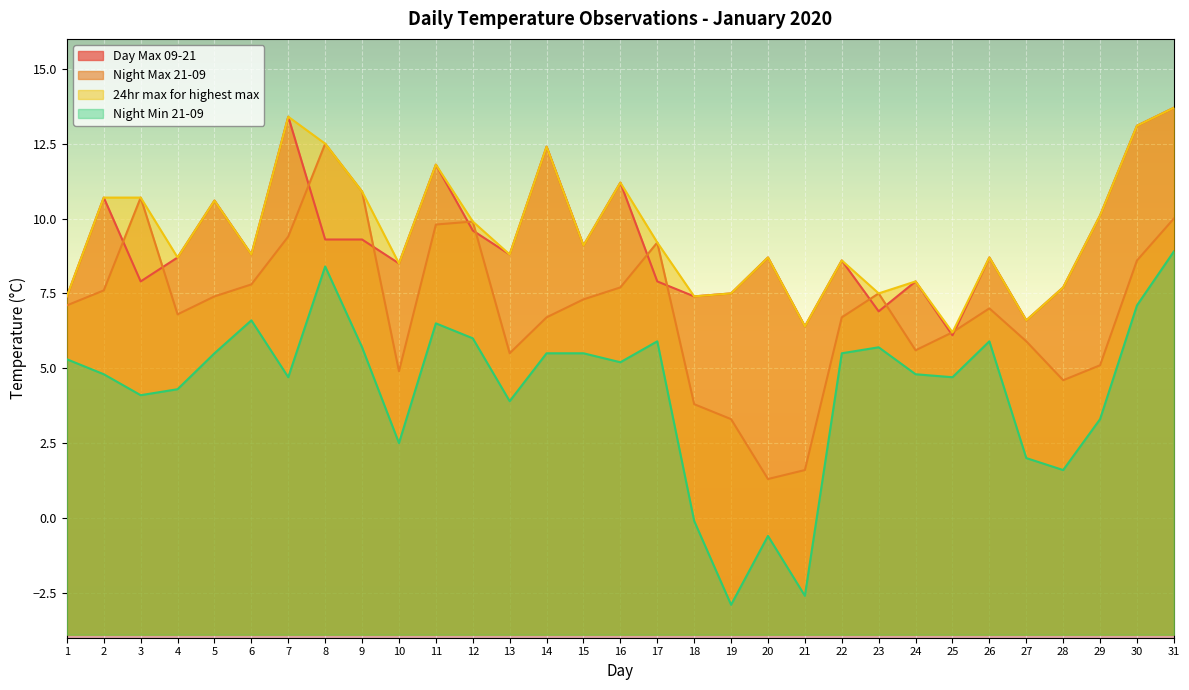

Rank the categories by Night Max 21-09 value from lowest to highest.

20, 21, 19, 18, 28, 10, 29, 13, 24, 27, 25, 14, 22, 4, 26, 1, 15, 5, 23, 2, 16, 6, 30, 17, 7, 11, 12, 31, 3, 9, 8